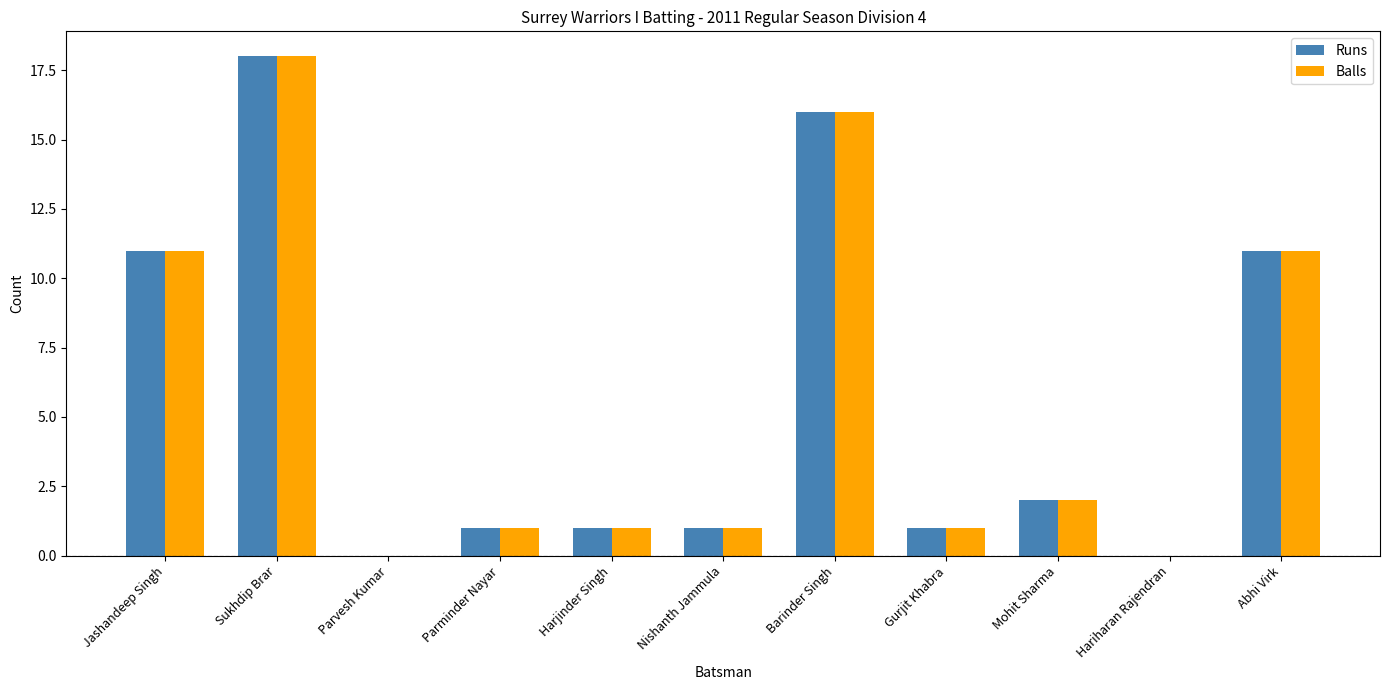

What are all the series names shown in the legend?

Runs, Balls